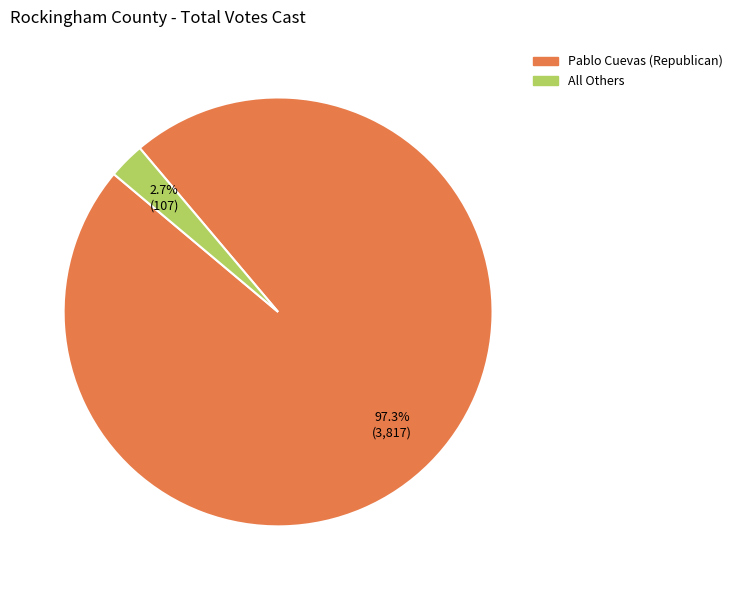

Does any single category account for the majority?

Yes